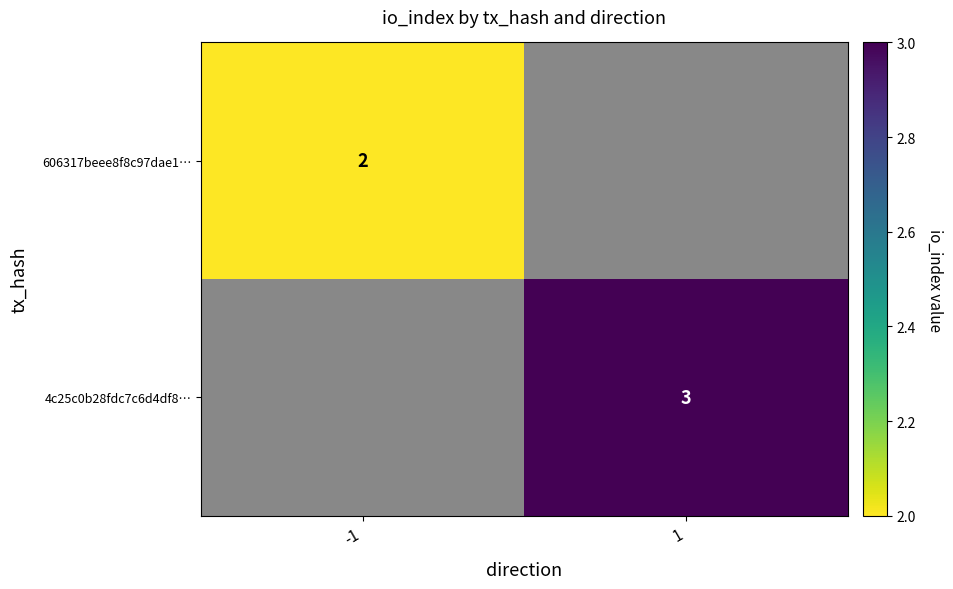

Is it true that 606317beee8f8c97dae1… equals 2 at -1?

True